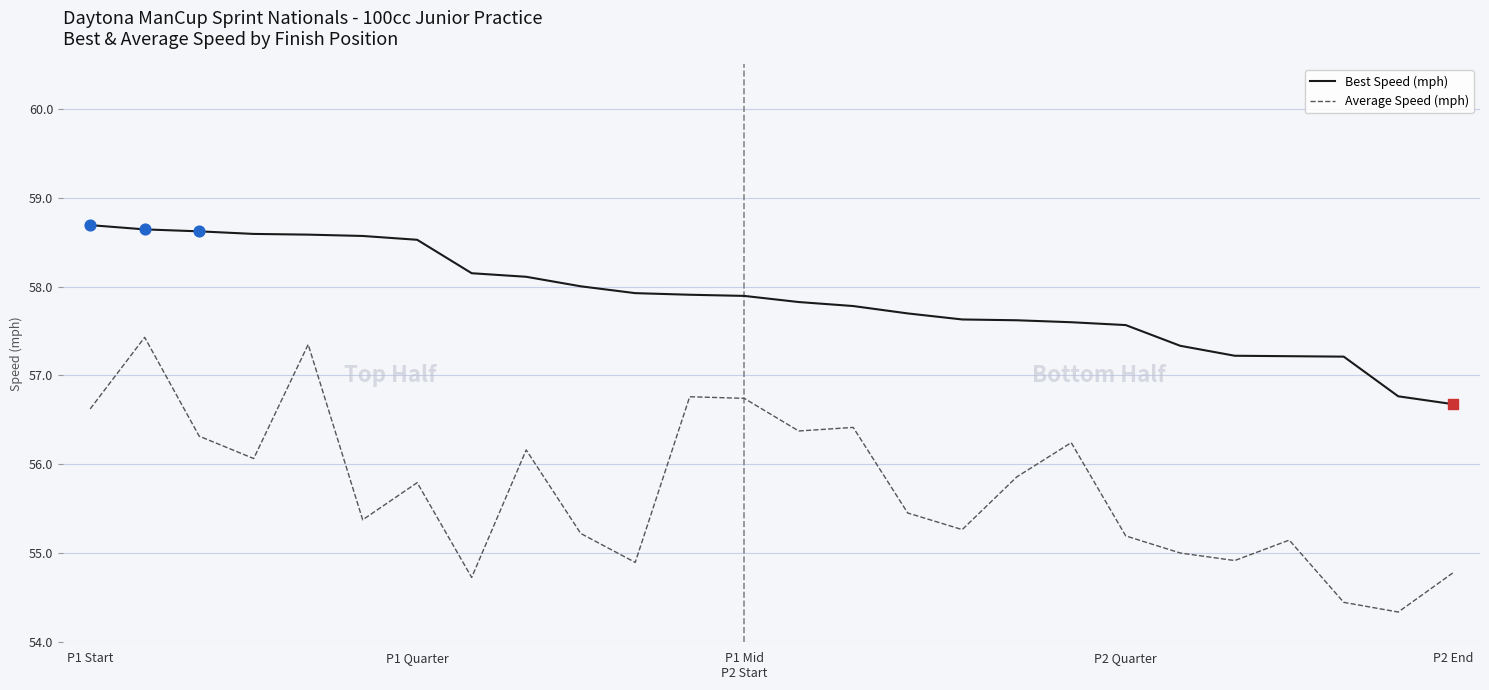

Which series has the largest total across all categories?

Best Speed (mph)